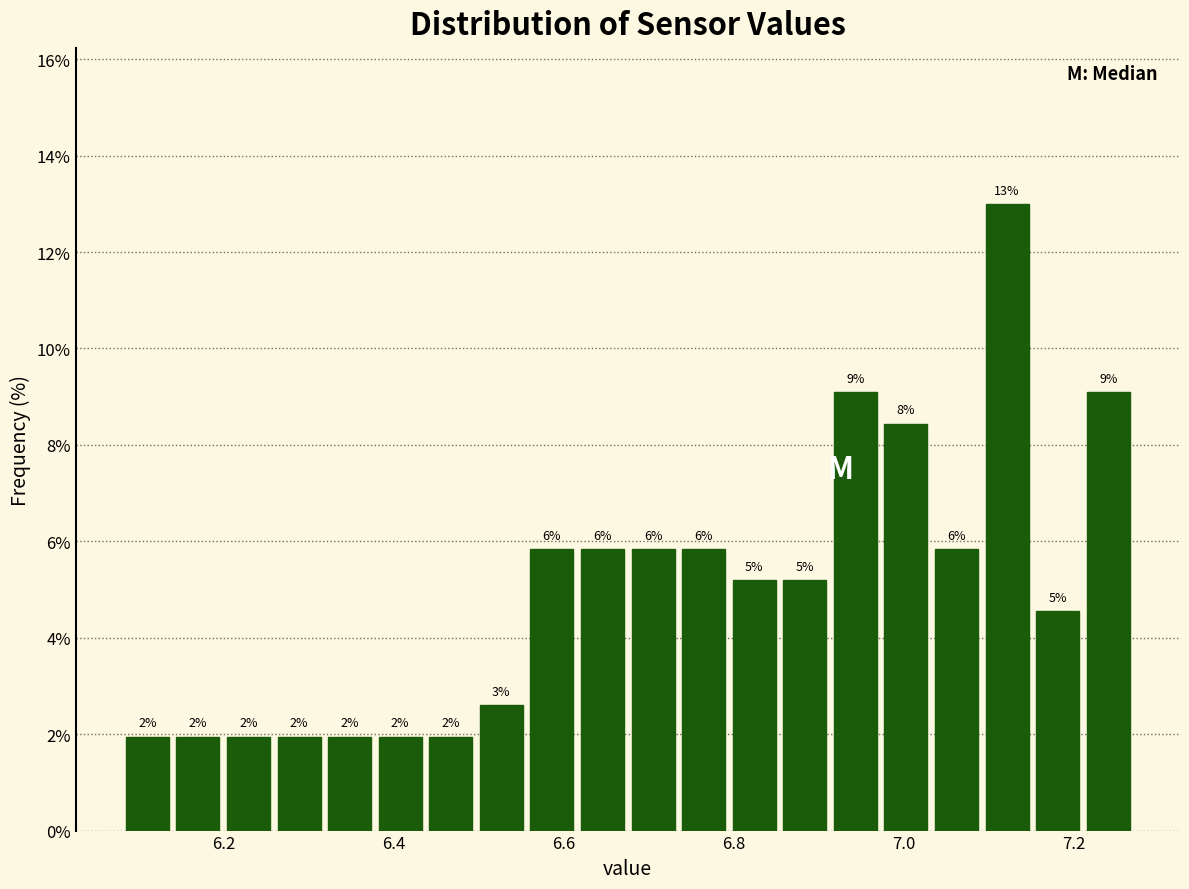

Around what value on the x-axis is the tallest bar? Give the approximate position of its centre, as read against the axis.

7.12